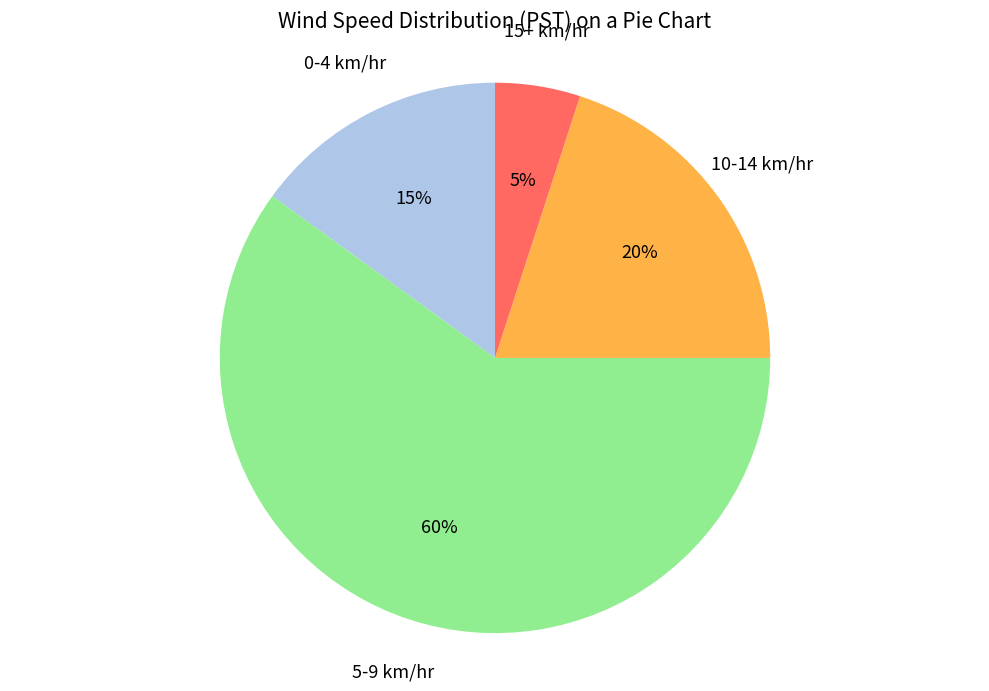

Is there a majority slice in this chart?

Yes